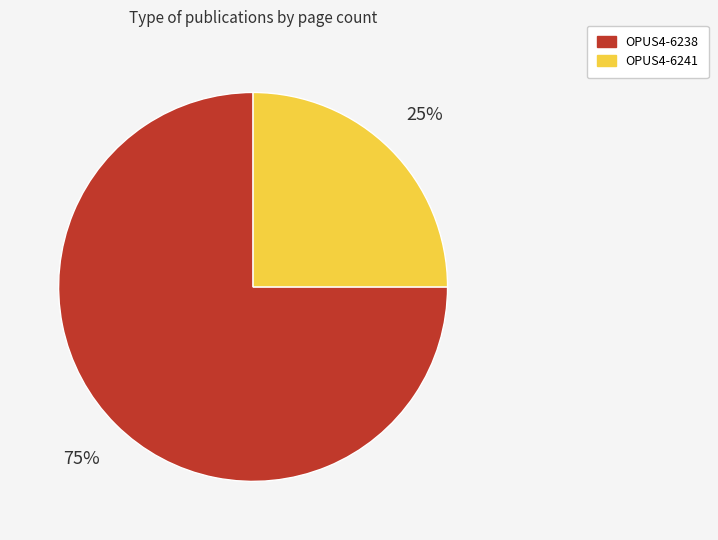

Does any single category account for the majority?

Yes